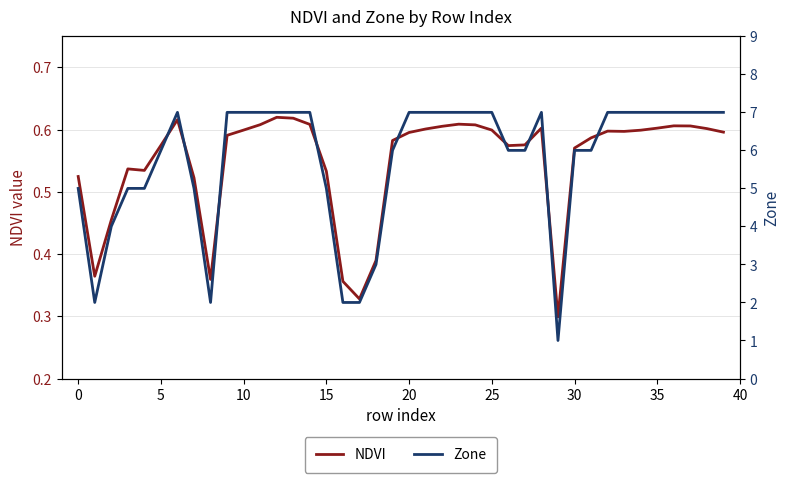

Count the NDVI values in the range 0 to 1.

40